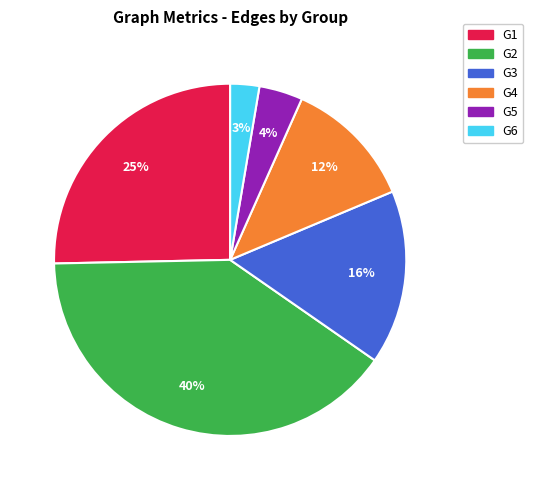

To the nearest percent, what is the difference between the largest and smallest slice percentages?

37%